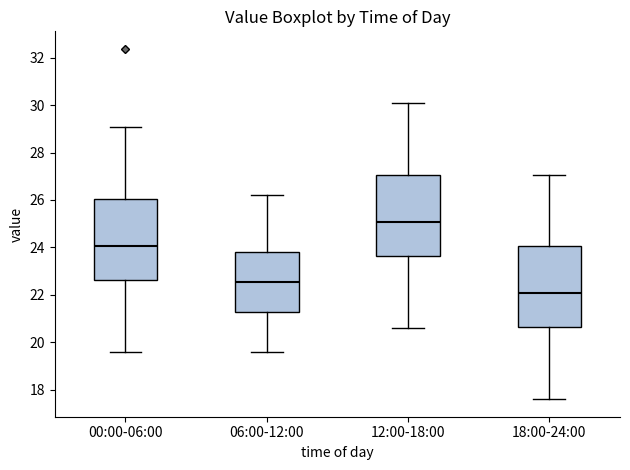

Reading left to right, transcribe this box plot: for each box, give where its median line is, the range the box spans, and where its two whiskers end, as read against the y-axis. The values are not printed on the chart, so give them approximately, as read against the axis.

00:00-06:00: median 24.0, box 22.6 to 26.0, whiskers 19.6 to 29.0
06:00-12:00: median 22.6, box 21.2 to 23.8, whiskers 19.6 to 26.2
12:00-18:00: median 25.0, box 23.6 to 27.0, whiskers 20.6 to 30.0
18:00-24:00: median 22.0, box 20.6 to 24.0, whiskers 17.6 to 27.0